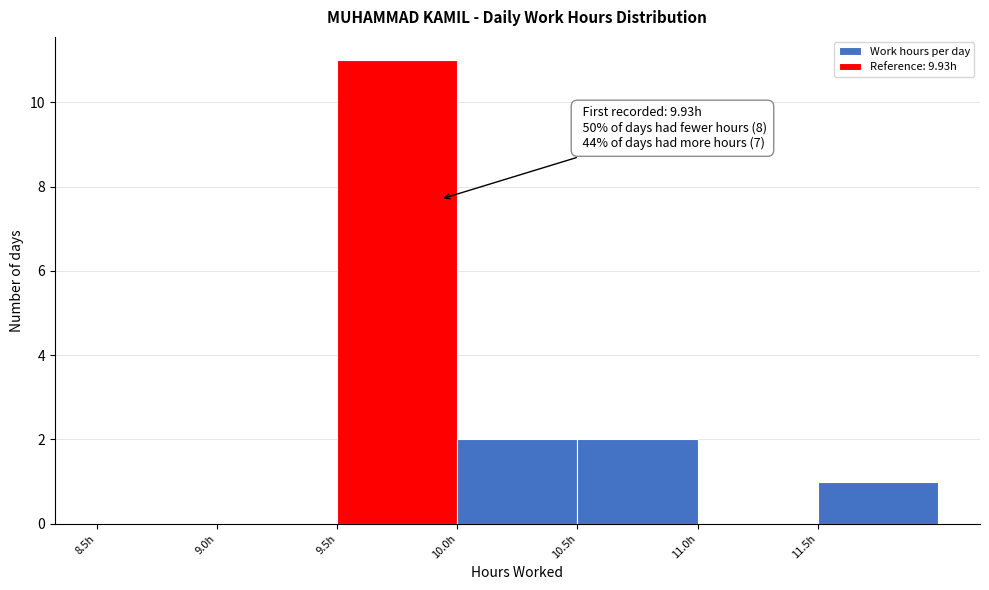

Over which range of the x-axis is the bar tallest?

9.5 to 10.0